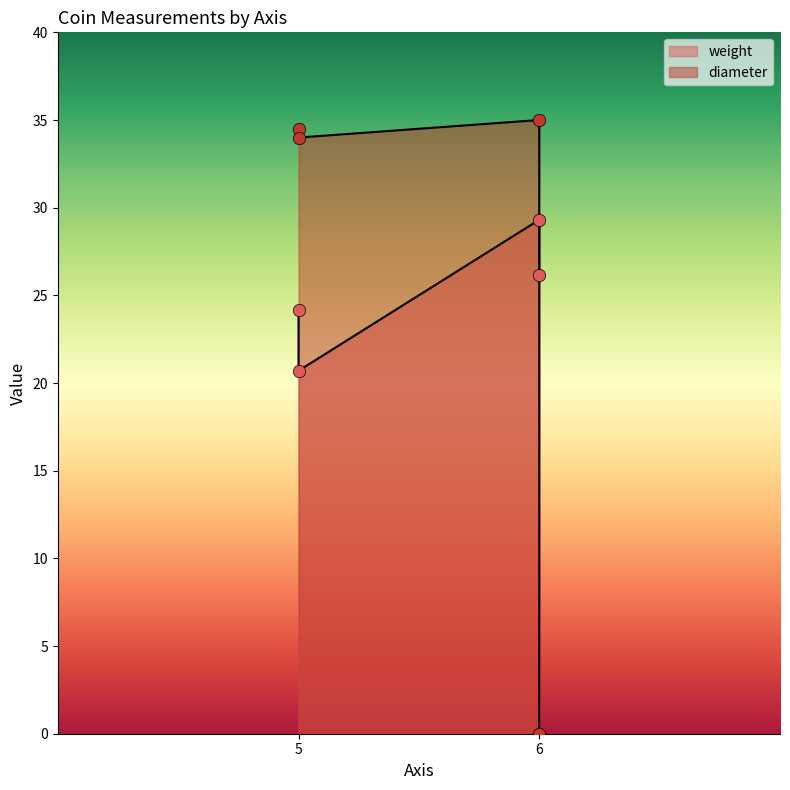

Is the value of weight at 6 greater than the value of diameter at 6?

No